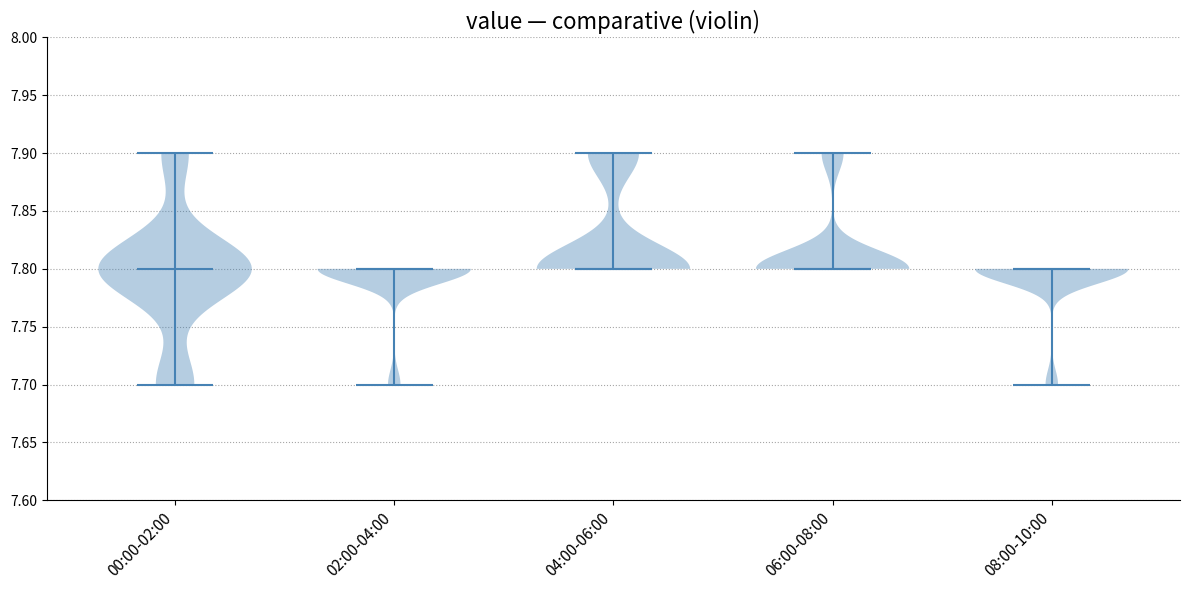

What is the highest point the violin for 08:00-10:00 reaches on the y-axis? The values are not printed on the chart, so give them approximately, as read against the axis.

7.8